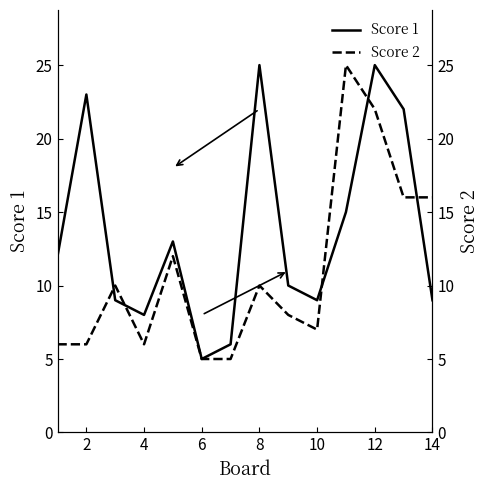

After their last crossing, which series has the higher values: Score 2 or Score 1?

Score 2